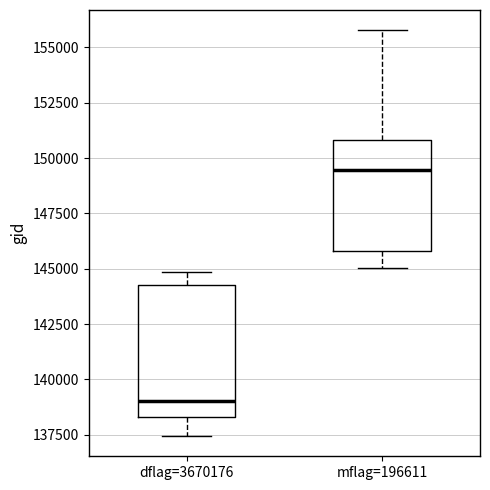

Which box is the tallest, from its lower edge to its upper edge?

dflag=3670176